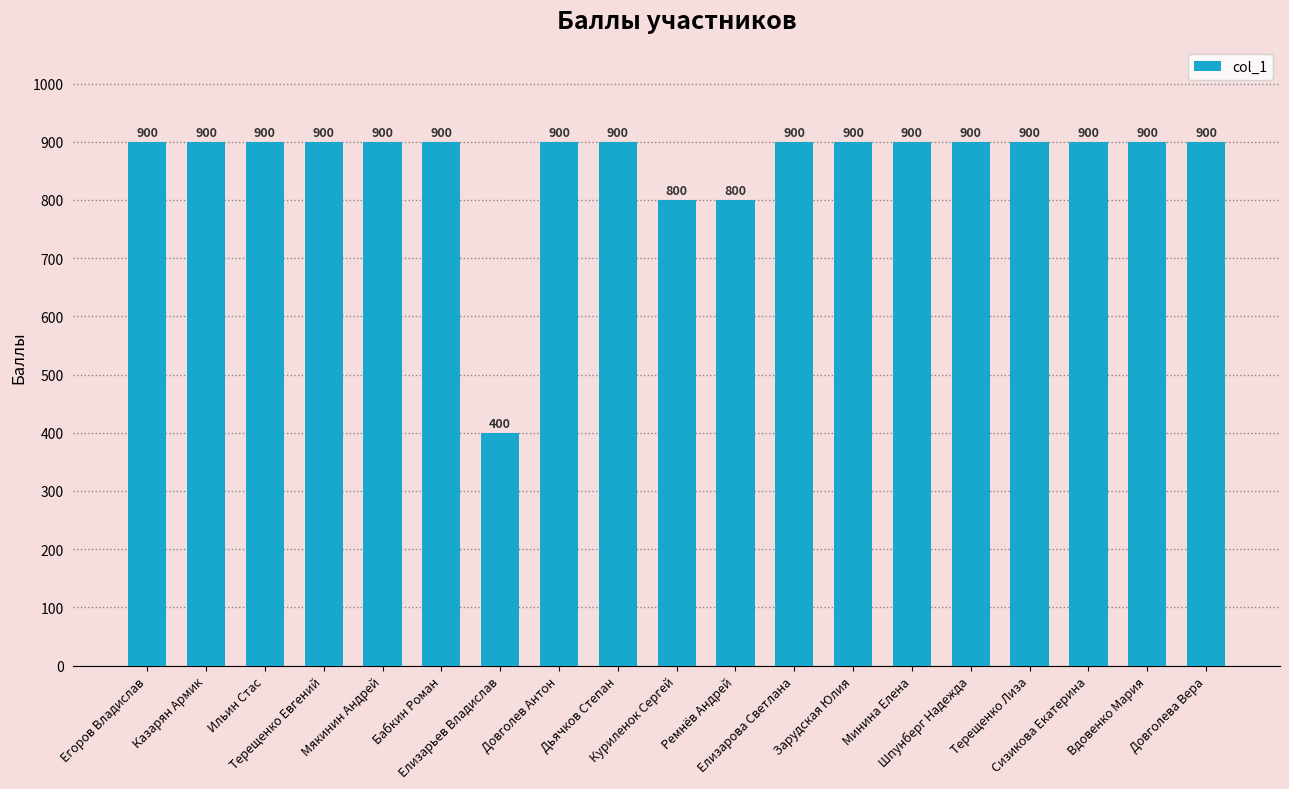

What is the average value?

863